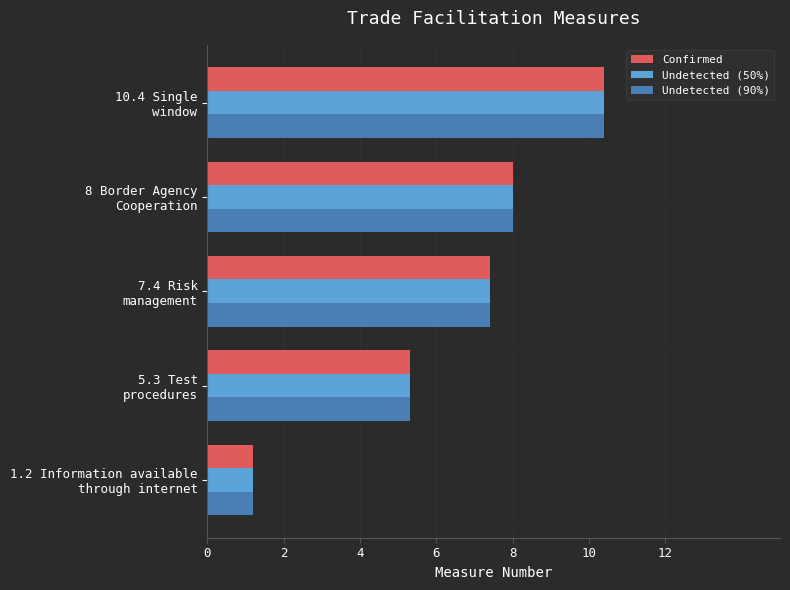

At how many categories does at least one series exceed 4?

4